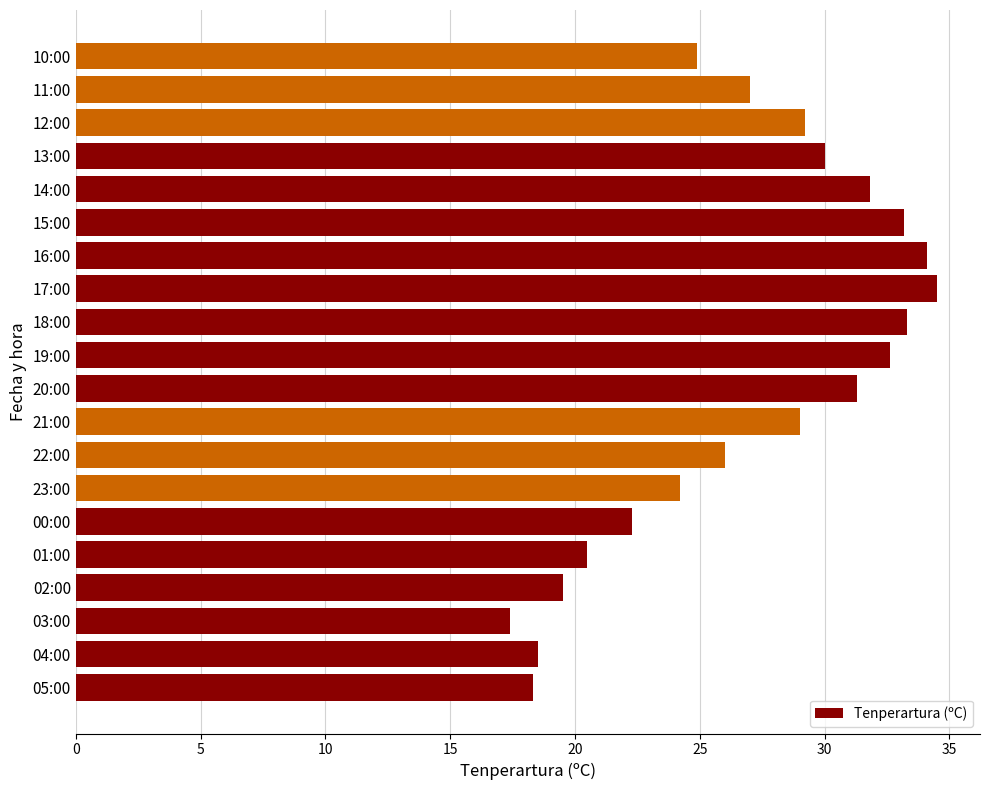

Between 13:00 and 20:00, which is larger?

20:00